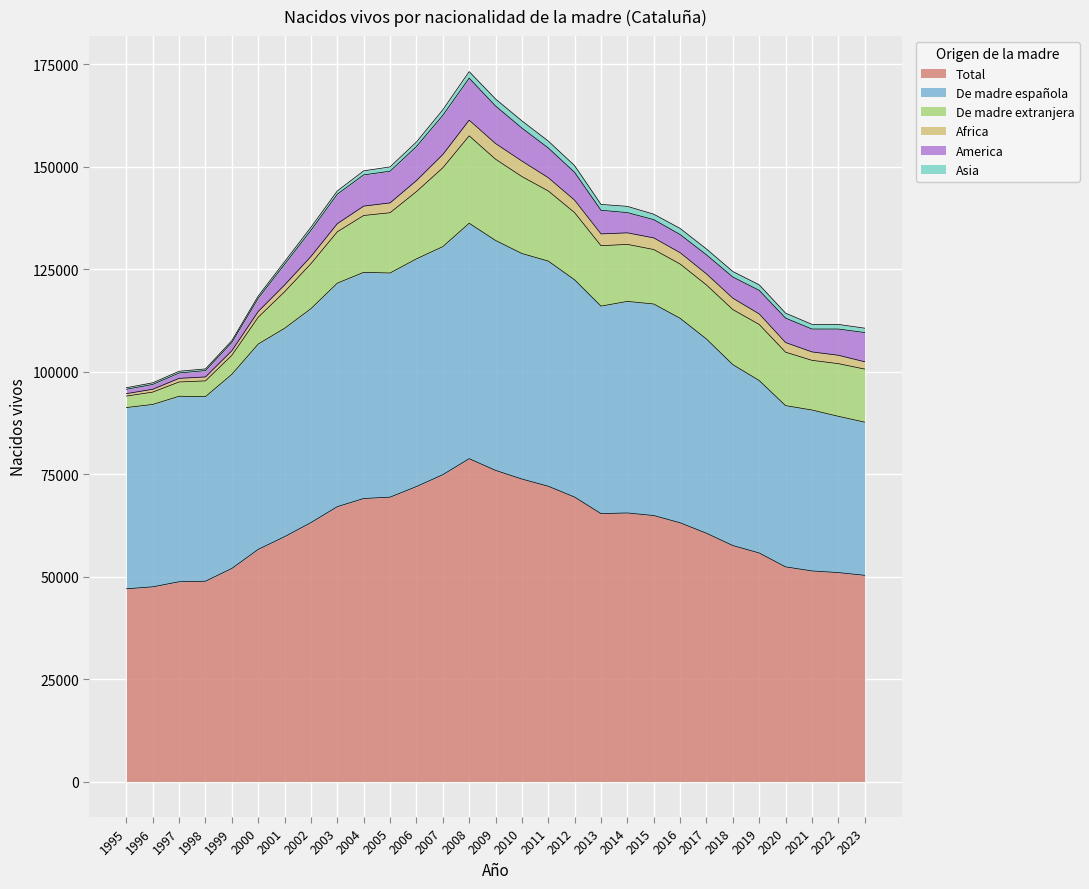

What is the lowest value of the Total series?

47006